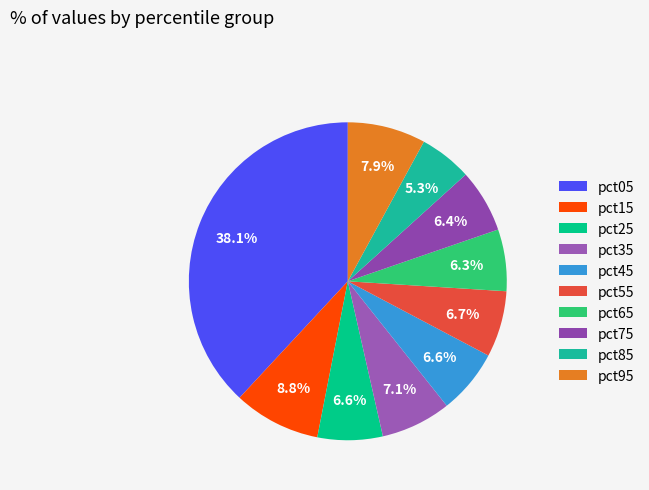

To the nearest percent, what is the difference between the pct95 and pct85 slice percentages?

3%